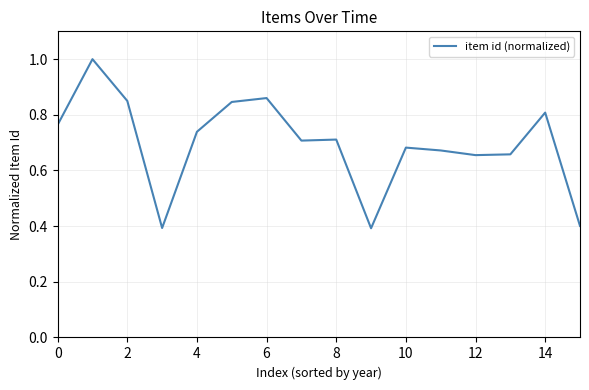

Is this an area chart (filled region under the line)?

No